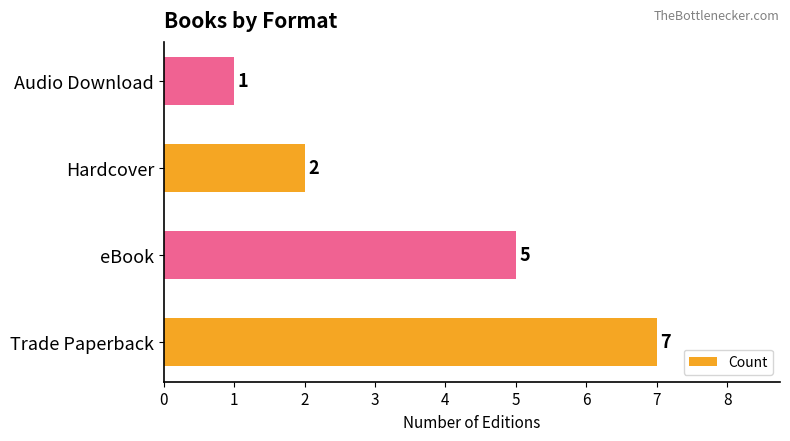

What is the sum of all values?

15